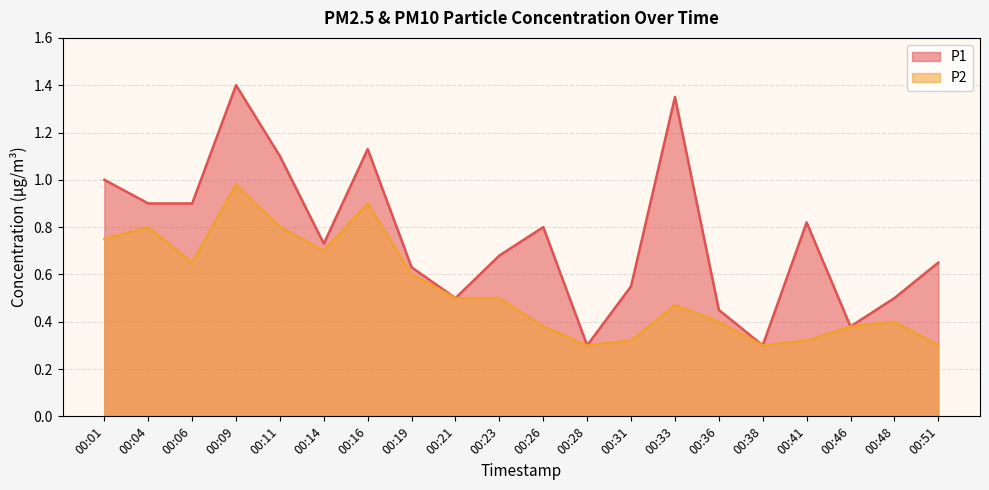

The P2 series shows 0.8 at 00:11. True or false?

True